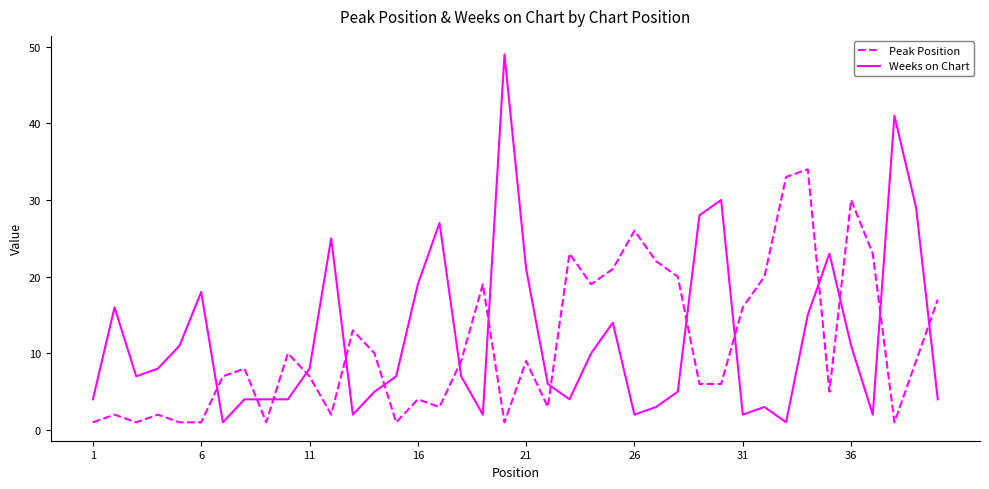

Reading right to left, list all the values displayed in this chart.

Peak Position: 17	9	1	23	30	5	34	33	20	16	6	6	20	22	26	21	19	23	3	9	1	19	9	3	4	1	10	13	2	7	10	1	8	7	1	1	2	1	2	1
Weeks on Chart: 4	29	41	2	11	23	15	1	3	2	30	28	5	3	2	14	10	4	6	21	49	2	7	27	19	7	5	2	25	8	4	4	4	1	18	11	8	7	16	4